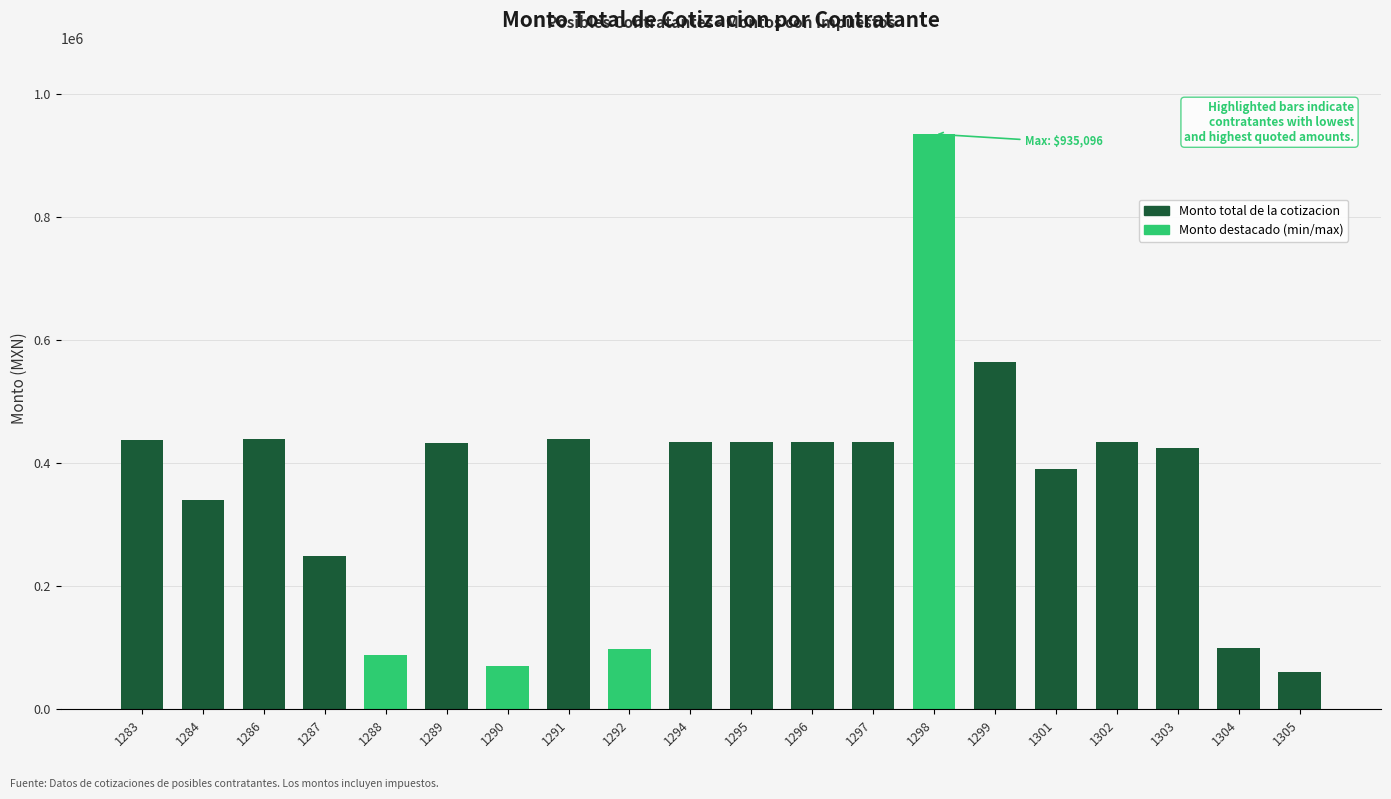

Count the number of categories in the chart.

20